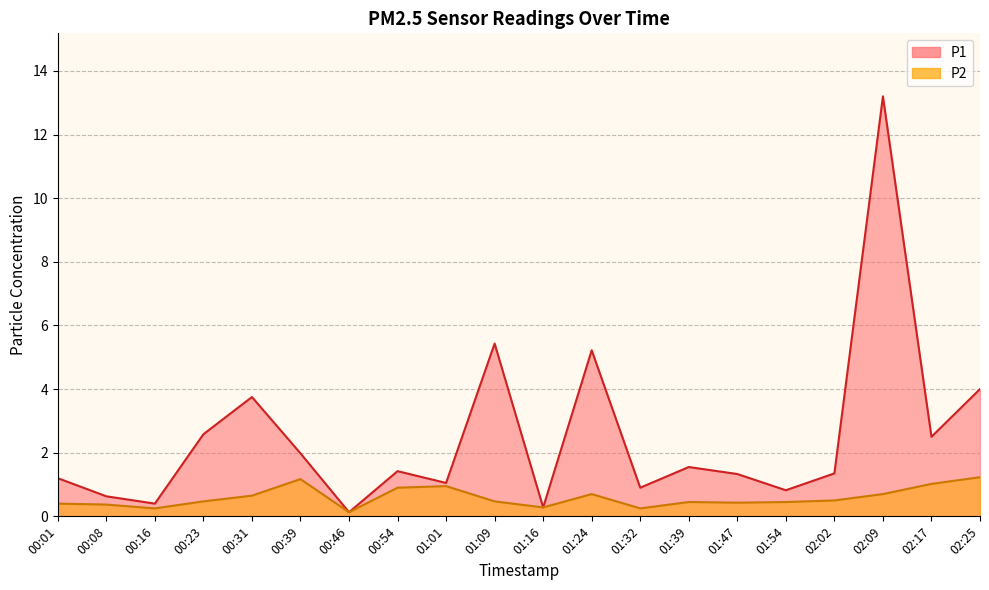

Rank the series by their average value, from highest to lowest.

P1, P2